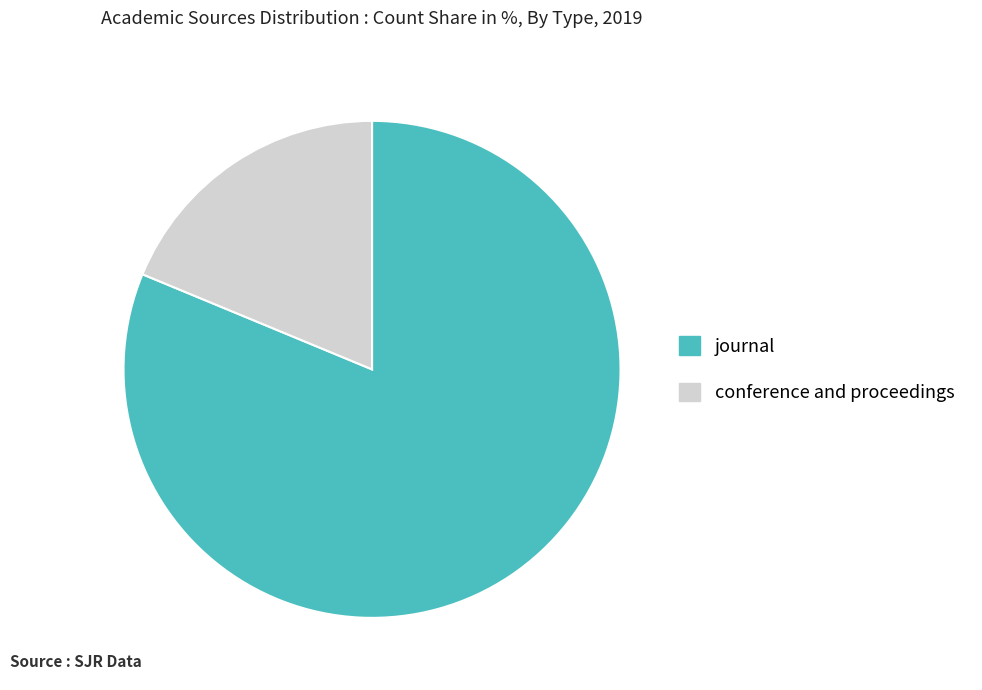

Which category has the biggest portion of the pie?

journal